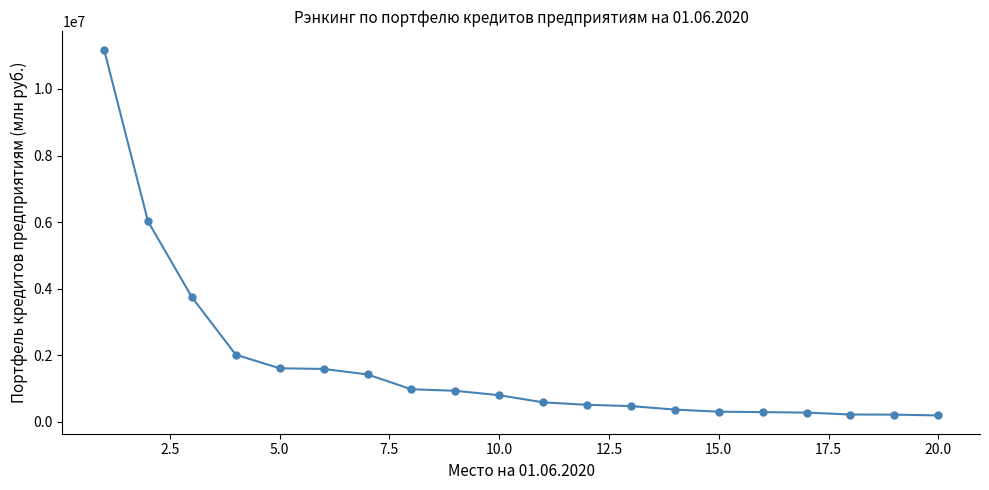

What is the value of the 1st point from the left?

11183244.3